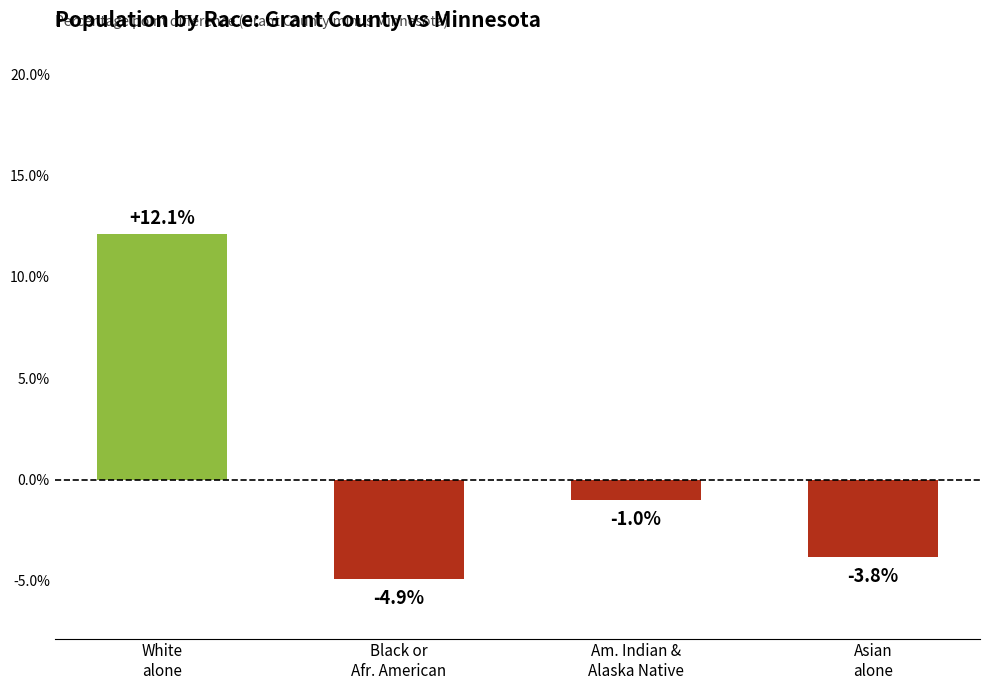

Are the bars horizontal?

No